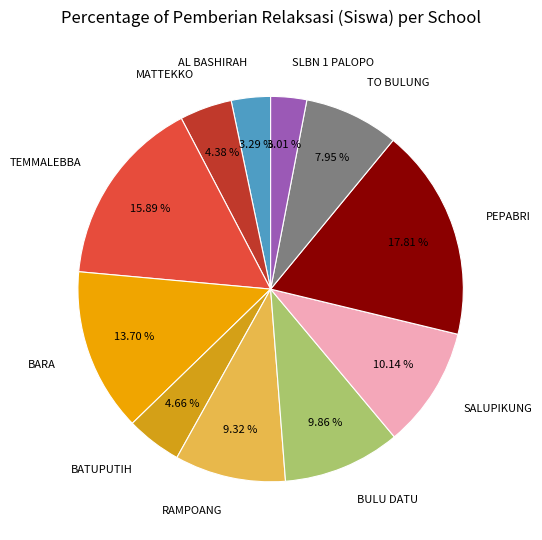

Which category has the biggest portion of the pie?

PEPABRI